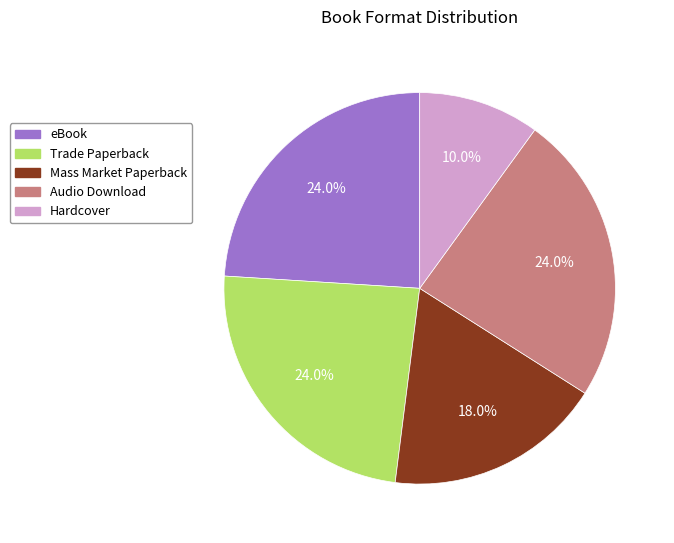

What is the smallest slice in the pie chart?

Hardcover